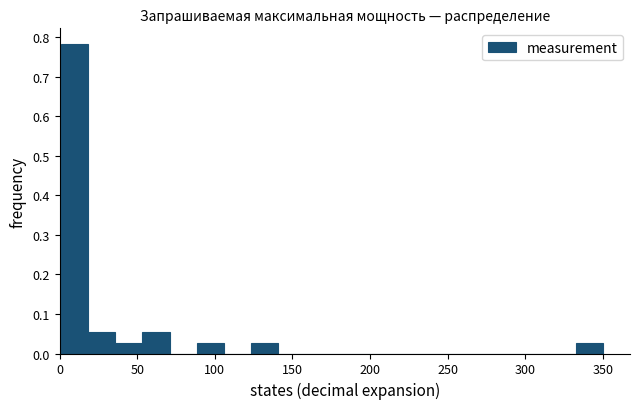

Read against the x-axis, roughly where is the centre of the tallest bar?

10